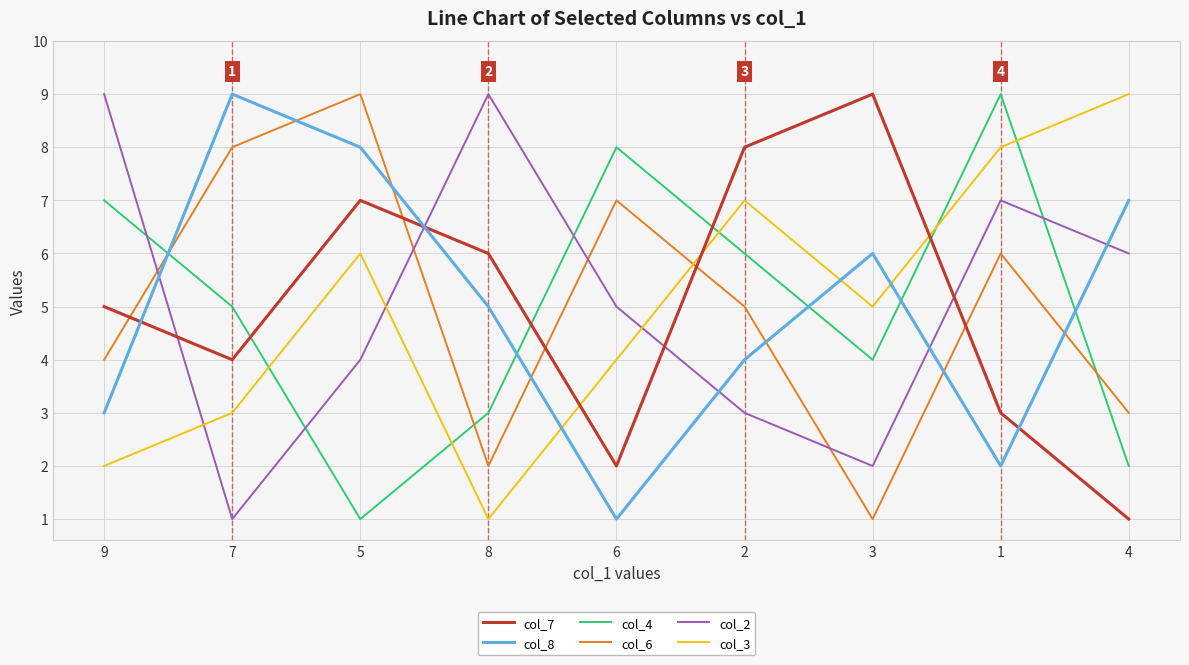

Is the value of col_6 at 9 greater than the value of col_7 at 6?

Yes